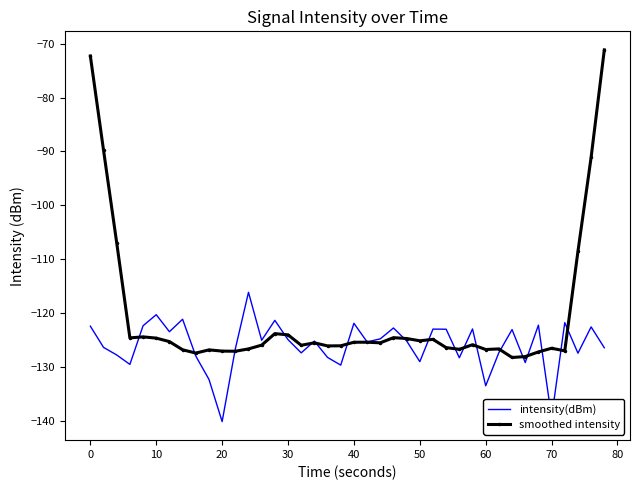

Rank the series by their average value, from highest to lowest.

smoothed intensity, intensity(dBm)